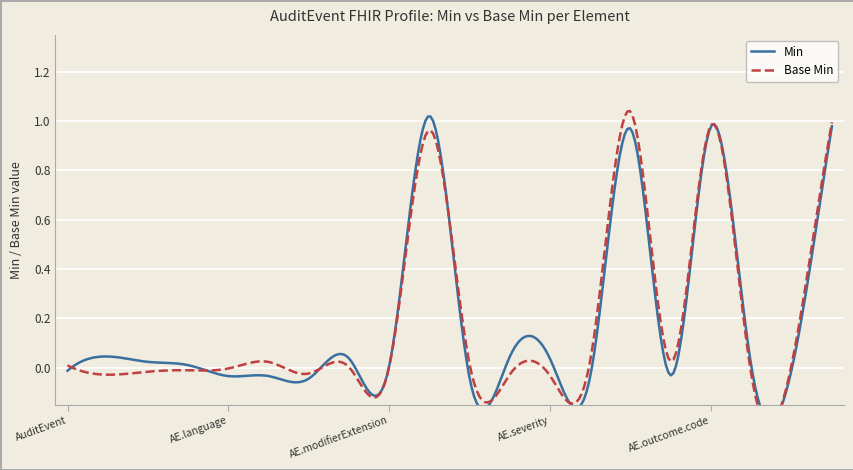

How many data points does each series have?

20